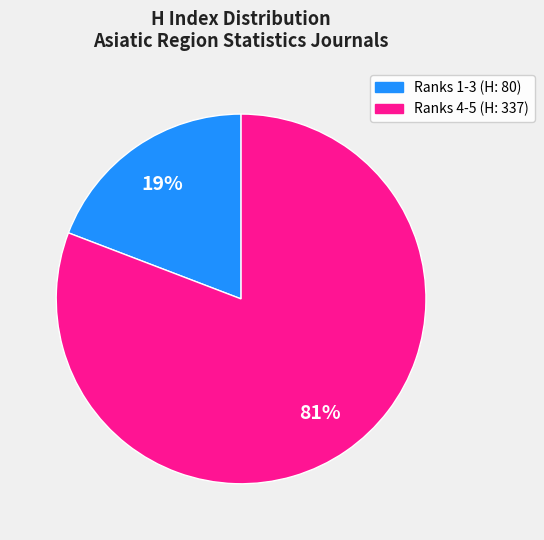

To the nearest percent, what is the average slice percentage?

50%